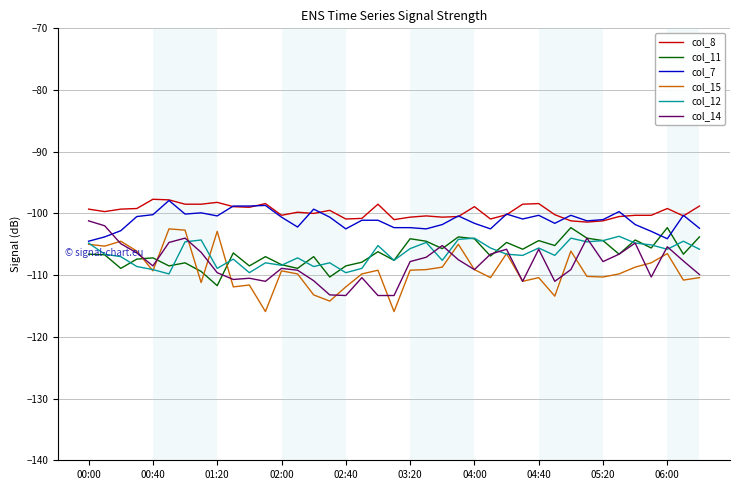

True or false: col_8 and col_14 cross at least once.

False